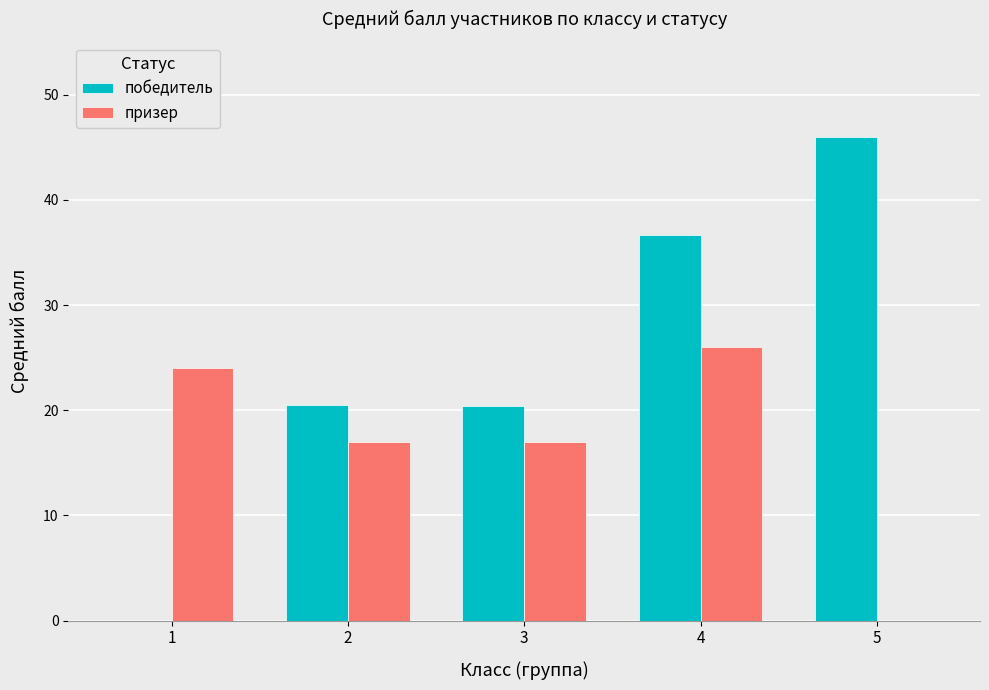

Count the number of data series in this chart.

2